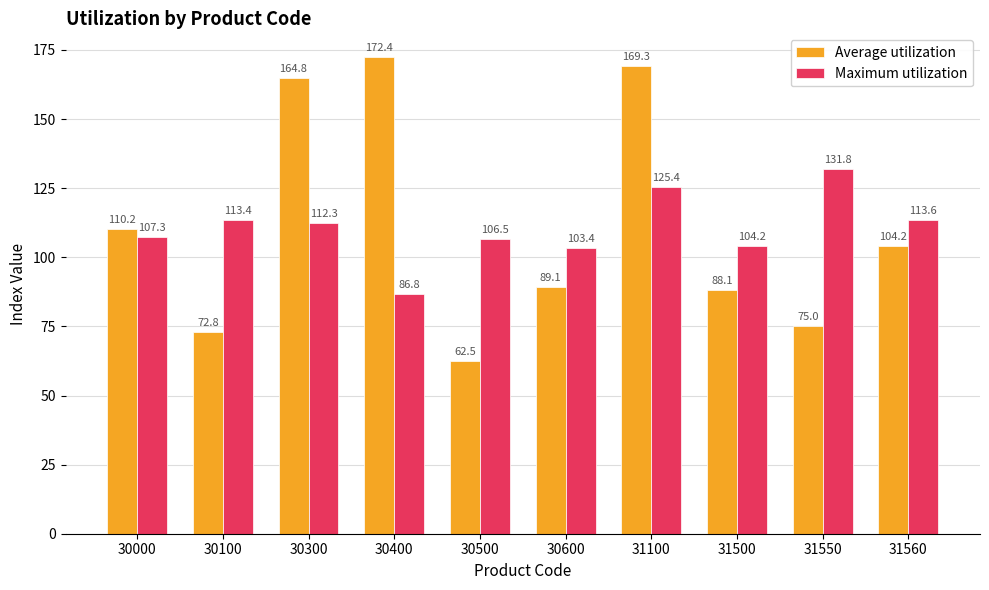

At which category is the sum across all series the highest?

31100